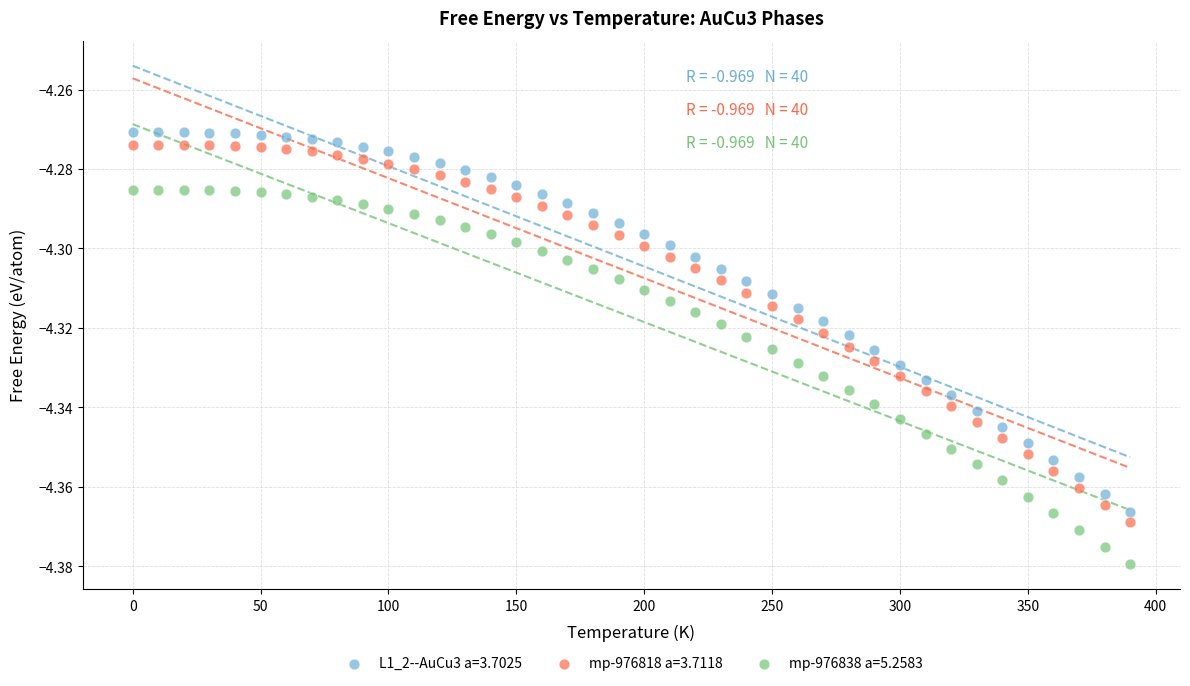

Across all data points, what is the range of X values (max minus min)?

390.0